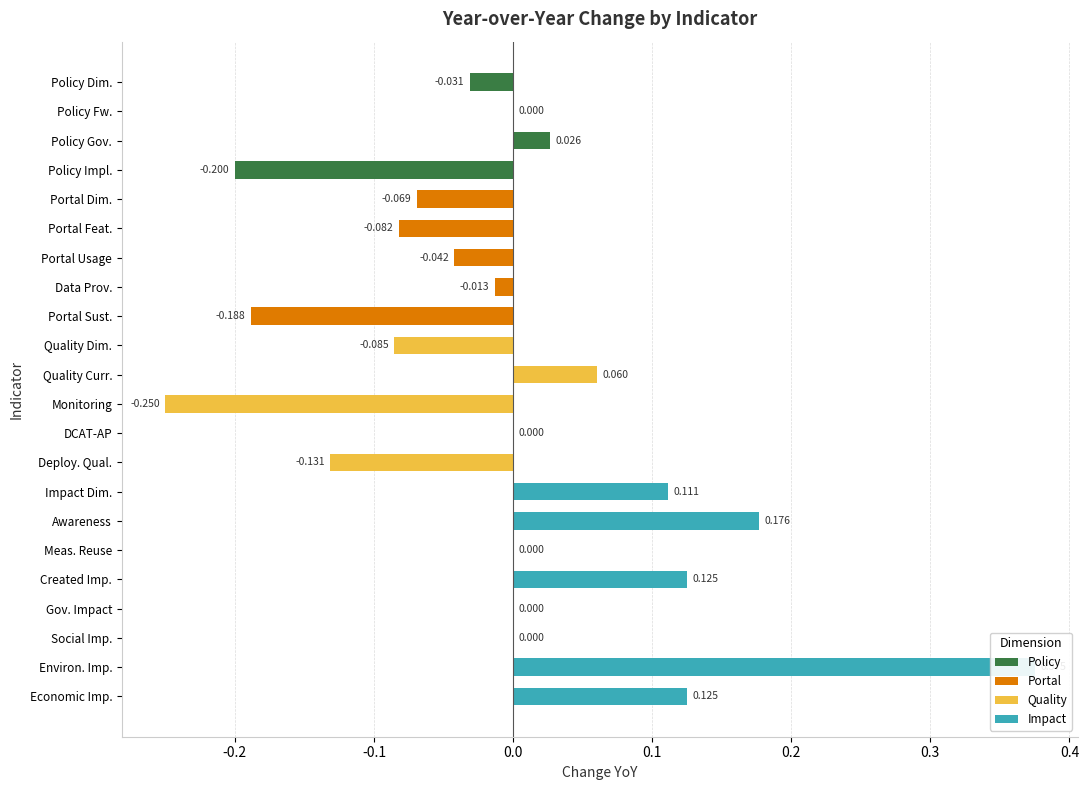

What is the label of the 6th bar from the left?

Portal Feat.